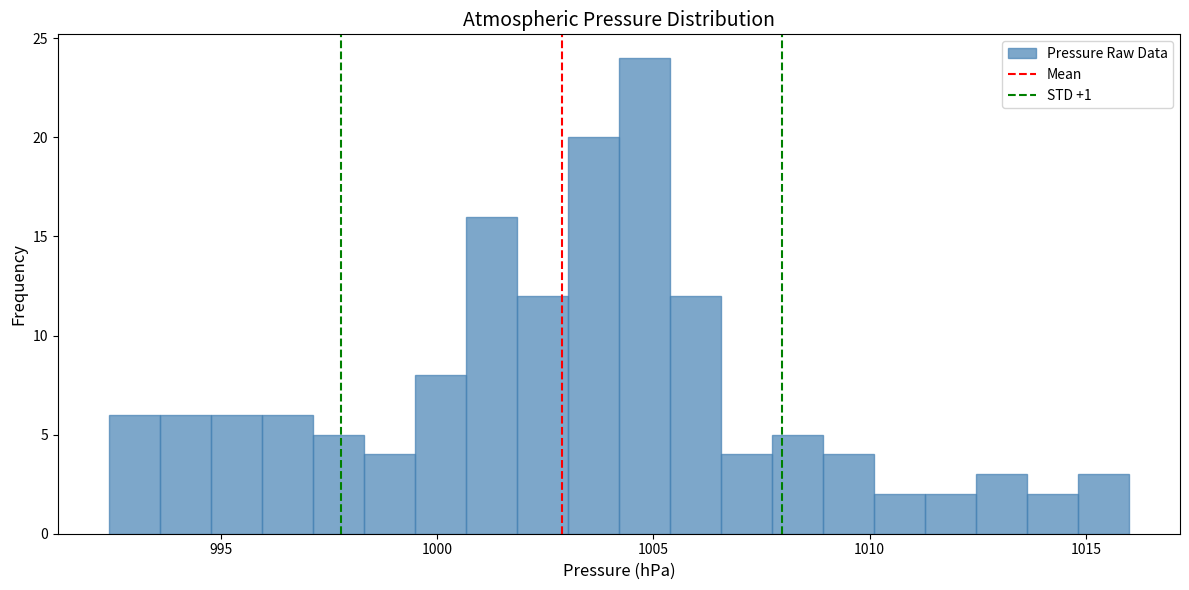

Read against the x-axis, roughly where is the centre of the tallest bar?

1005.0